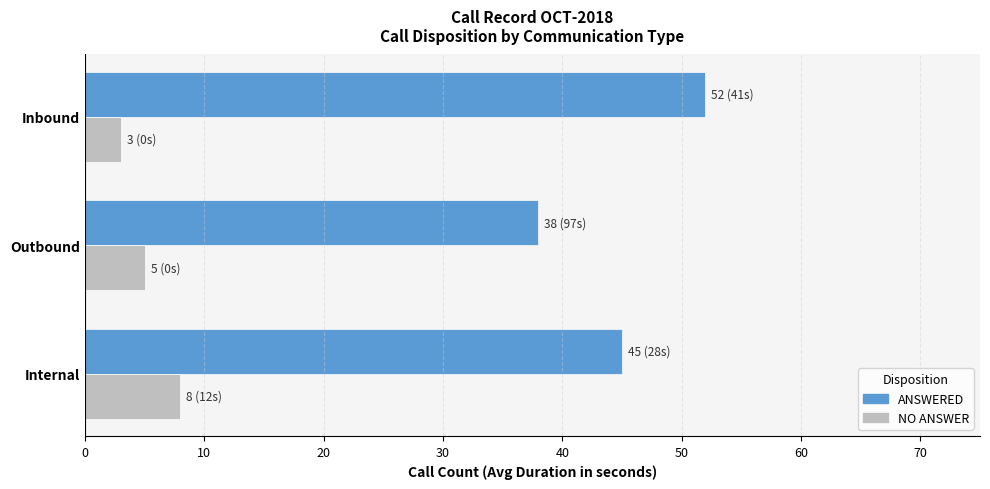

Which series has the largest range (max minus min)?

ANSWERED